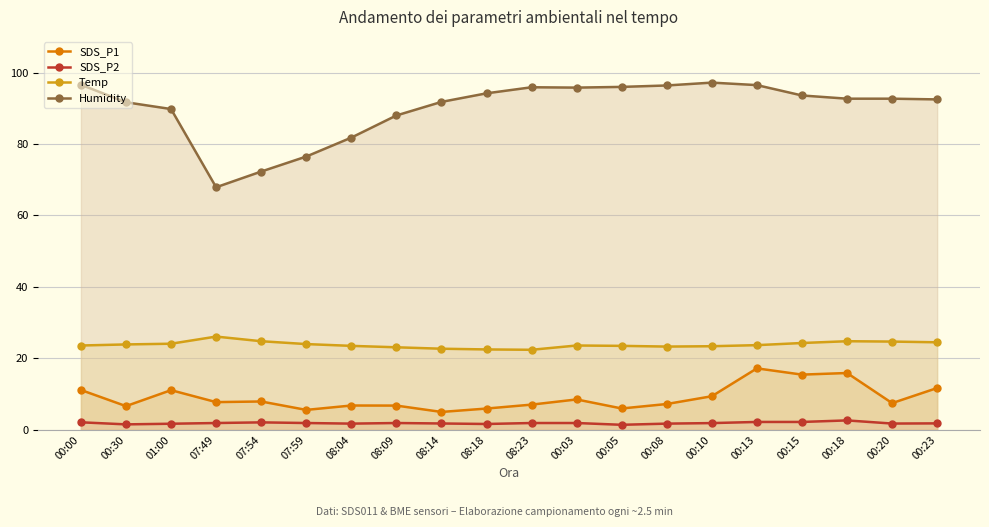

Reading left to right, transcribe all the data shown in this chart.

SDS_P1: 11.2	6.6	11.1	7.8	7.9	5.6	6.8	6.8	5.0	6.0	7.0	8.5	6.0	7.2	9.4	17.2	15.4	15.9	7.5	11.7
SDS_P2: 2.1	1.5	1.7	1.9	2.1	1.9	1.7	1.9	1.8	1.6	1.9	1.9	1.4	1.7	1.9	2.2	2.2	2.6	1.8	1.8
Temp: 23.6	23.9	24.1	26.1	24.8	24.0	23.5	23.1	22.7	22.5	22.4	23.6	23.5	23.3	23.4	23.7	24.3	24.8	24.7	24.5
Humidity: 96.6	91.7	89.8	67.9	72.3	76.5	81.8	88.0	91.8	94.2	95.9	95.8	96.0	96.4	97.2	96.5	93.6	92.7	92.7	92.5